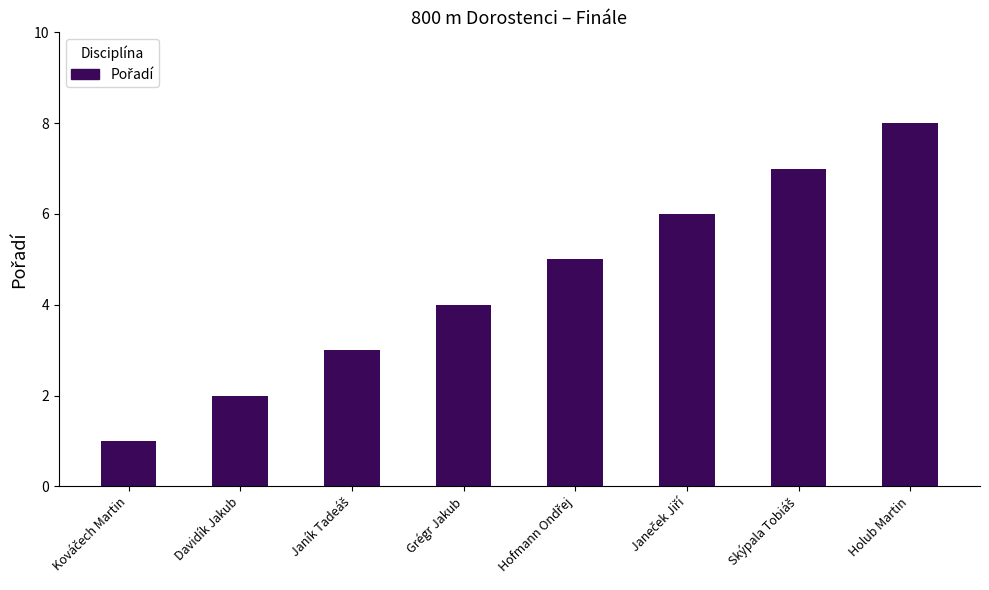

Is it true that the value at Grégr Jakub is 4?

True